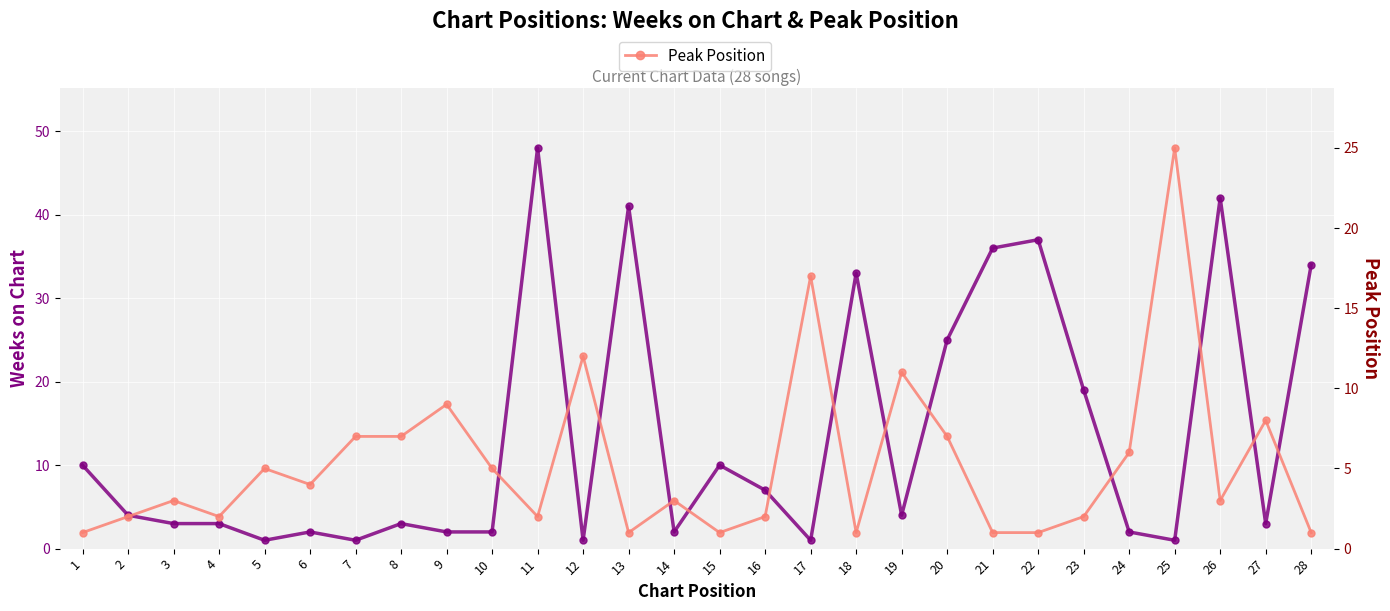

How many series are shown in this chart?

2